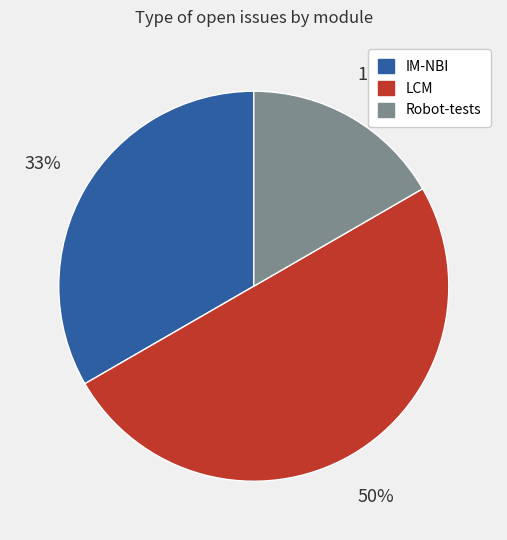

Is IM-NBI the majority of the pie?

No